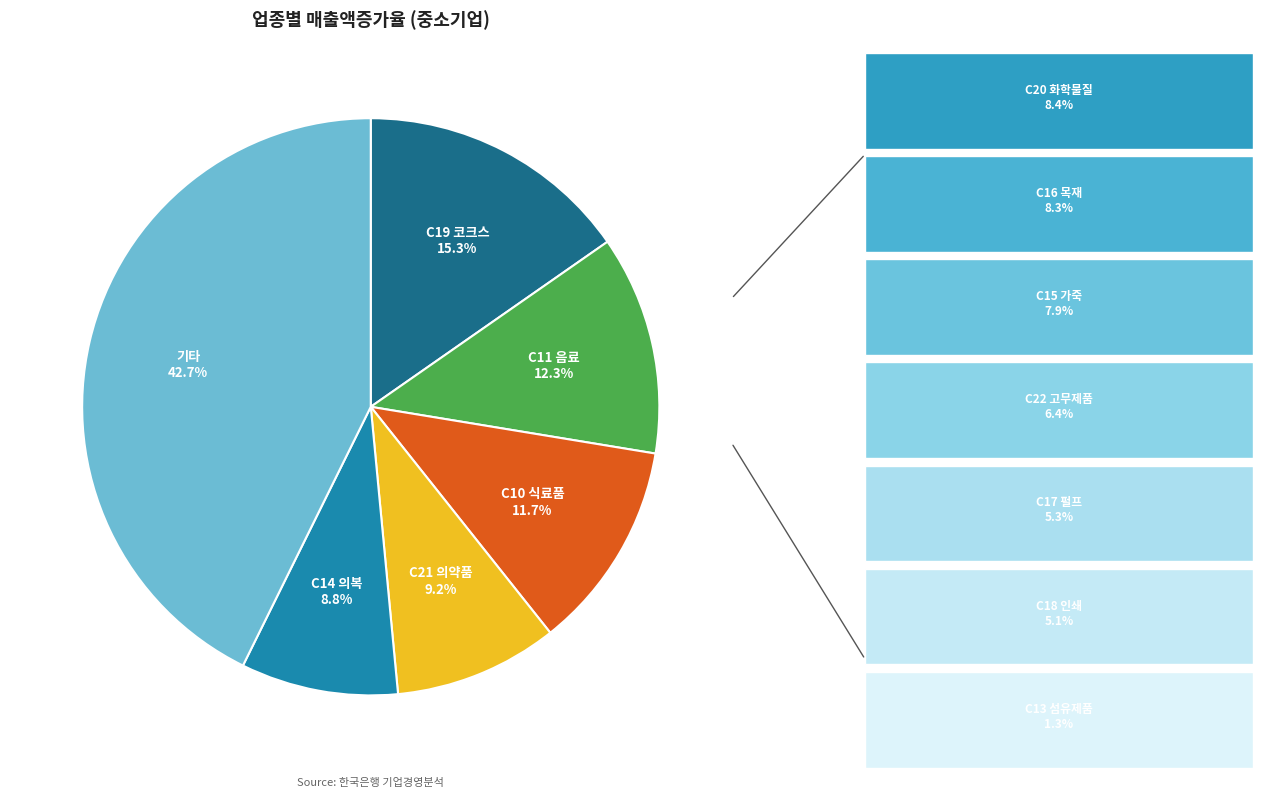

How many slices are in this pie chart?

6